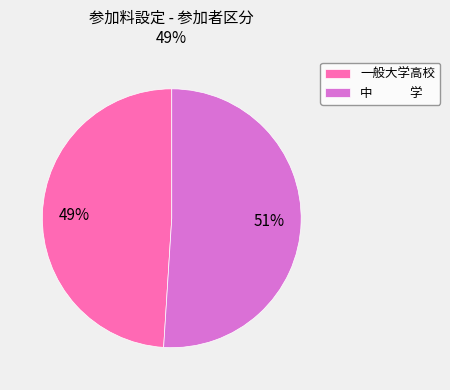

Rank the categories by value from highest to lowest.

中 学, 一般大学高校